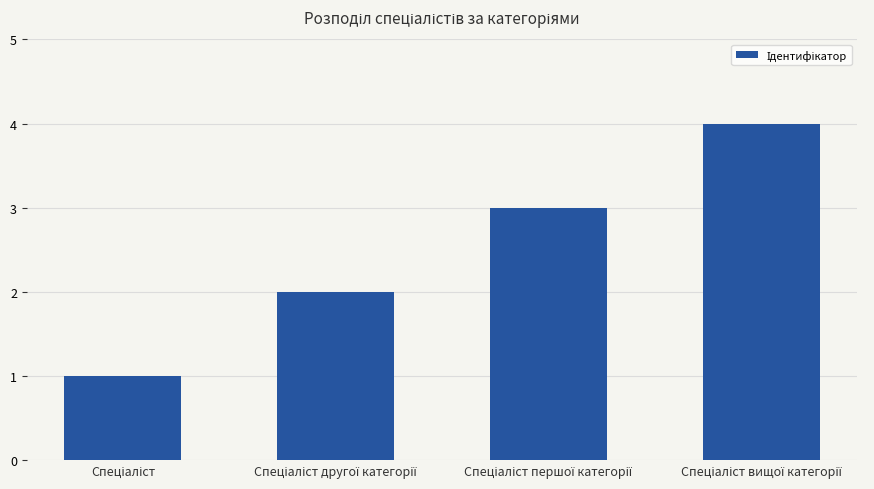

What is the difference between the maximum and minimum values?

3